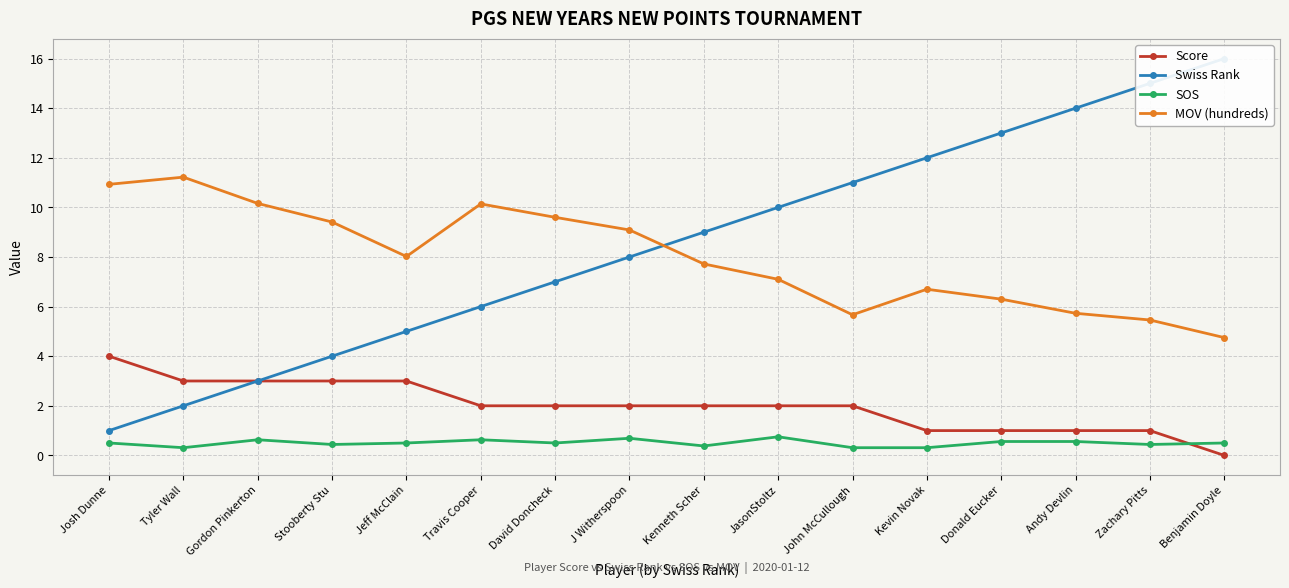

Is the value of SOS at David Doncheck greater than the value of Score at Jeff McClain?

No